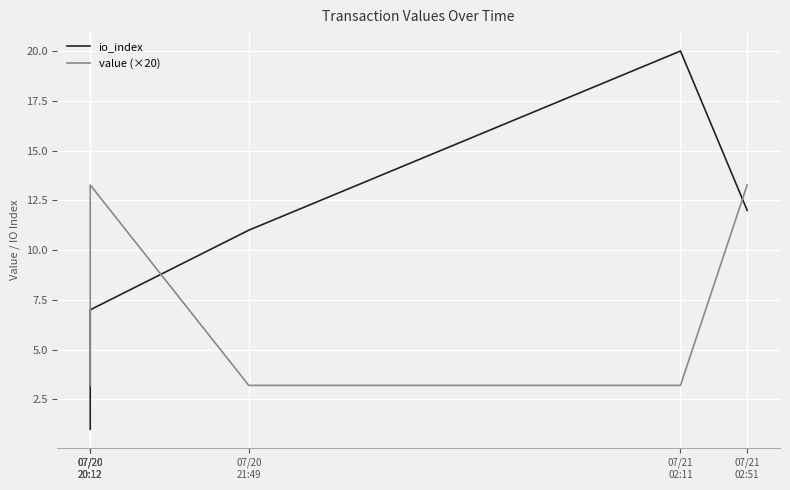

In io_index, how many points are higher than both neighbors (excluding endpoints)?

1